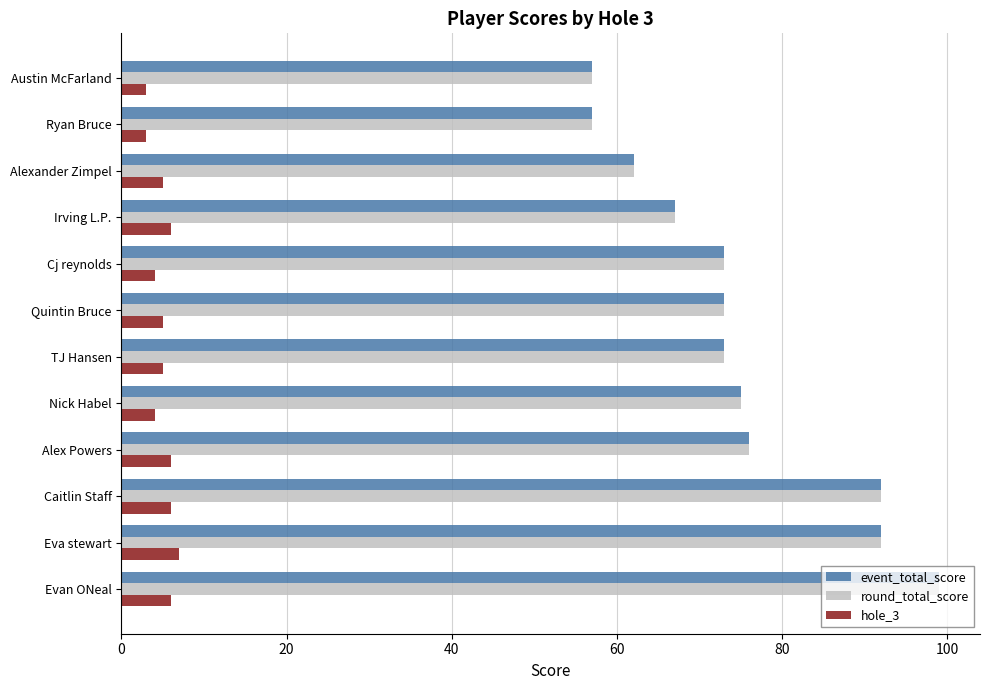

What is the total value across all series at Eva stewart?

191